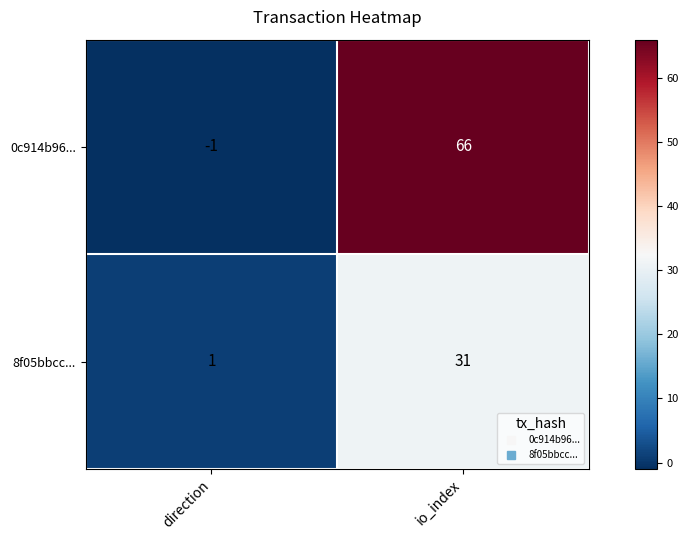

Rank the series at direction from lowest to highest value.

0c914b96..., 8f05bbcc...